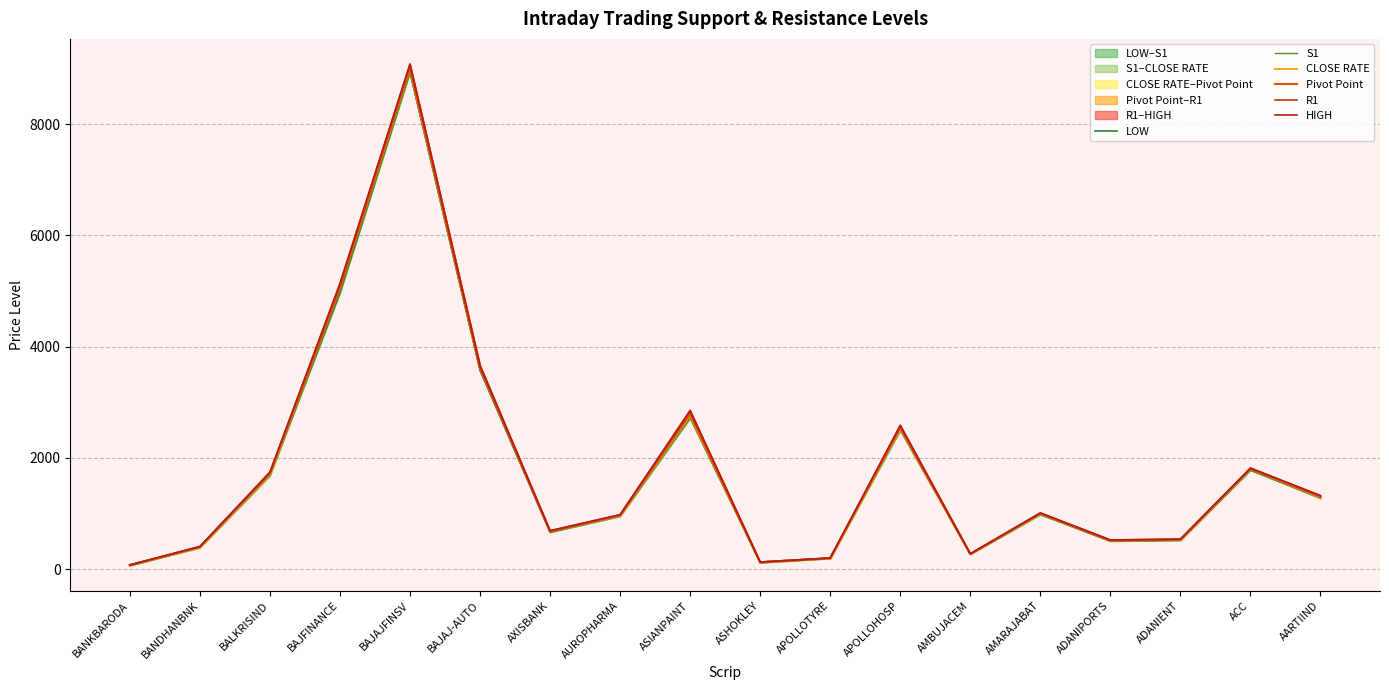

True or false: R1 and LOW intersect in this chart.

False